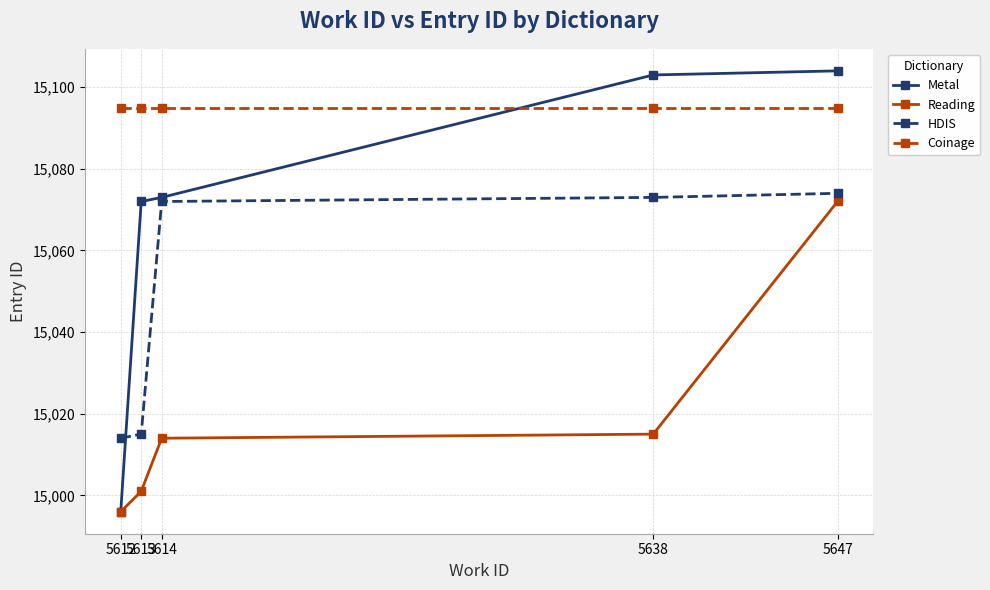

Reading right to left, what are all the values shown in this chart?

Metal: 15104	15103	15073	15072	14996
Reading: 15072	15015	15014	15001	14996
HDIS: 15074	15073	15072	15015	15014
Coinage: 15095	15095	15095	15095	15095